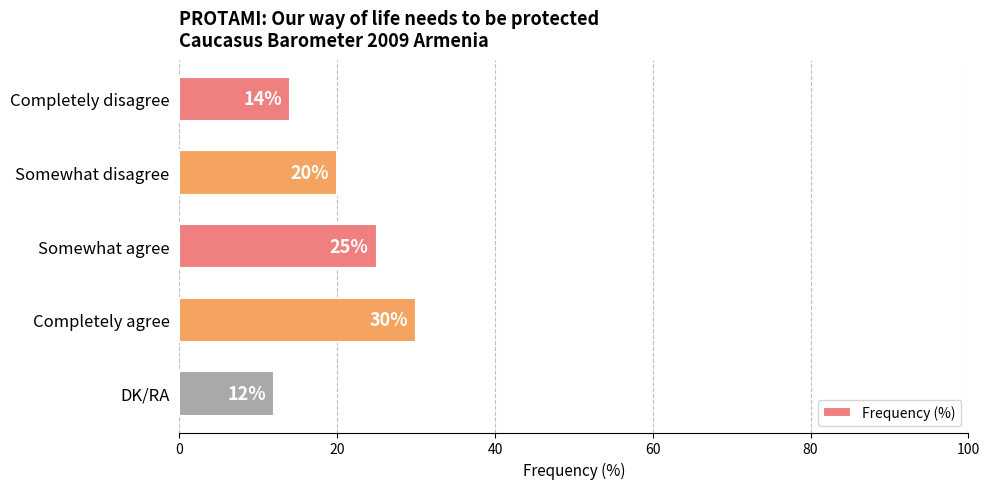

Rank the categories by value from highest to lowest.

Completely agree, Somewhat agree, Somewhat disagree, Completely disagree, DK/RA